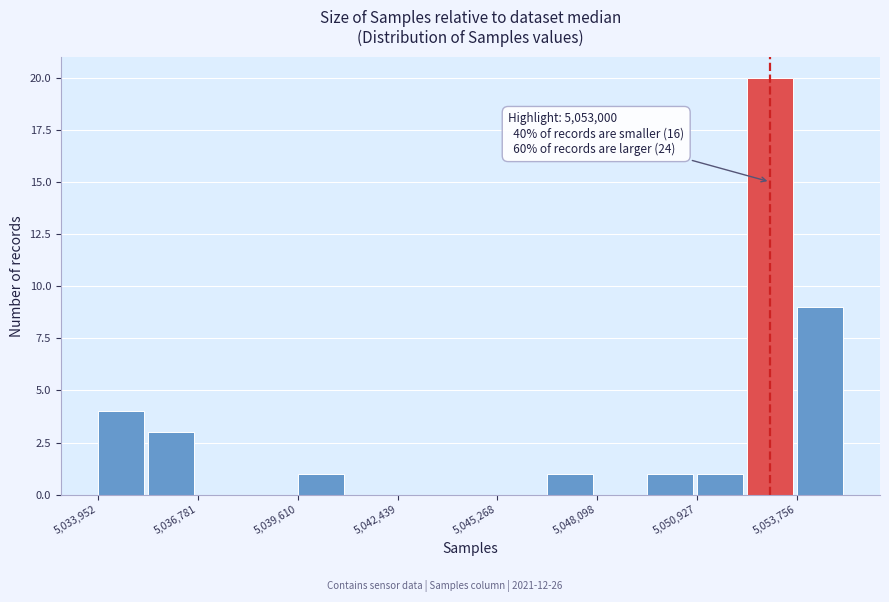

Read against the x-axis, roughly where is the centre of the tallest bar?

5053000